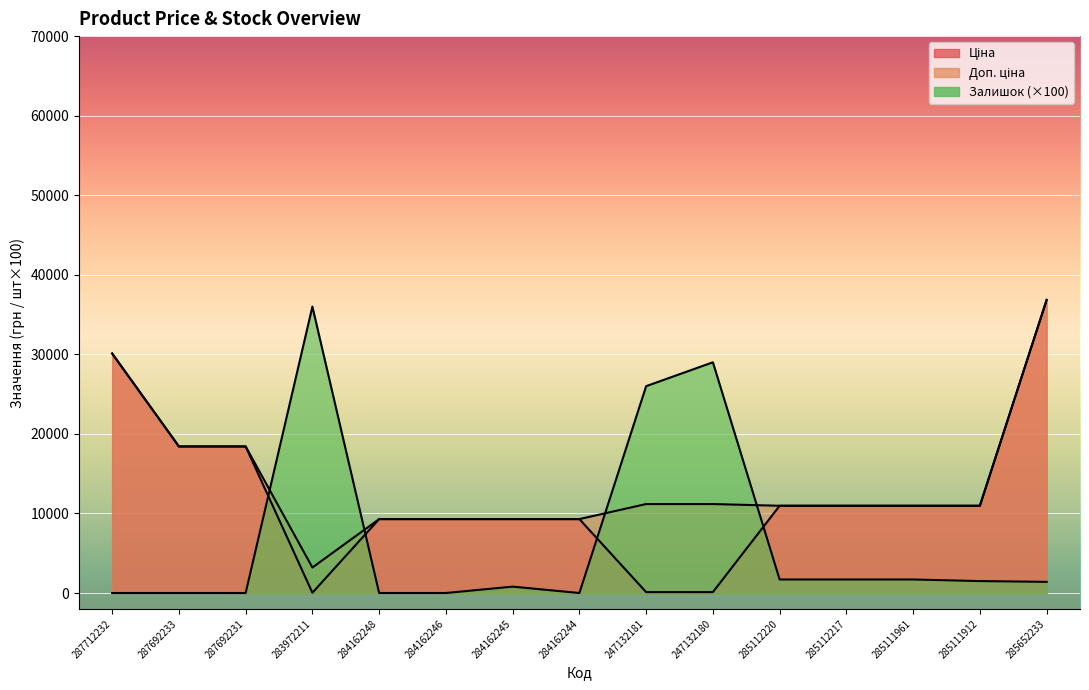

At which category does Залишок reach its first local peak?

283972211